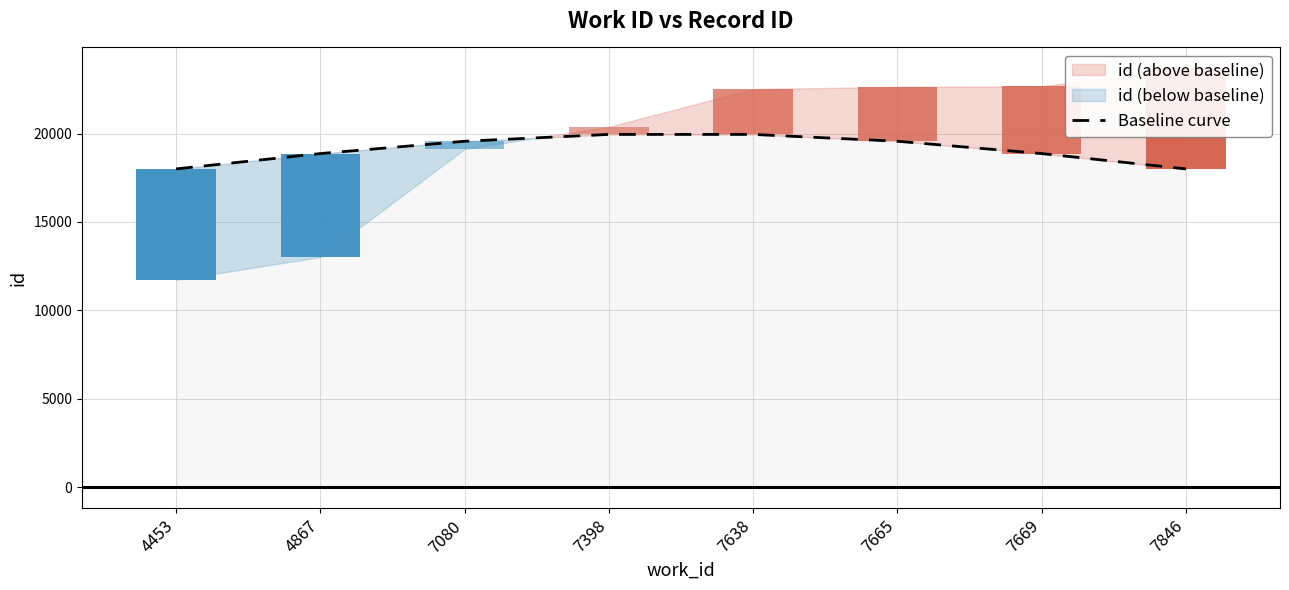

Where is the data nearest to the value 18974?

4867